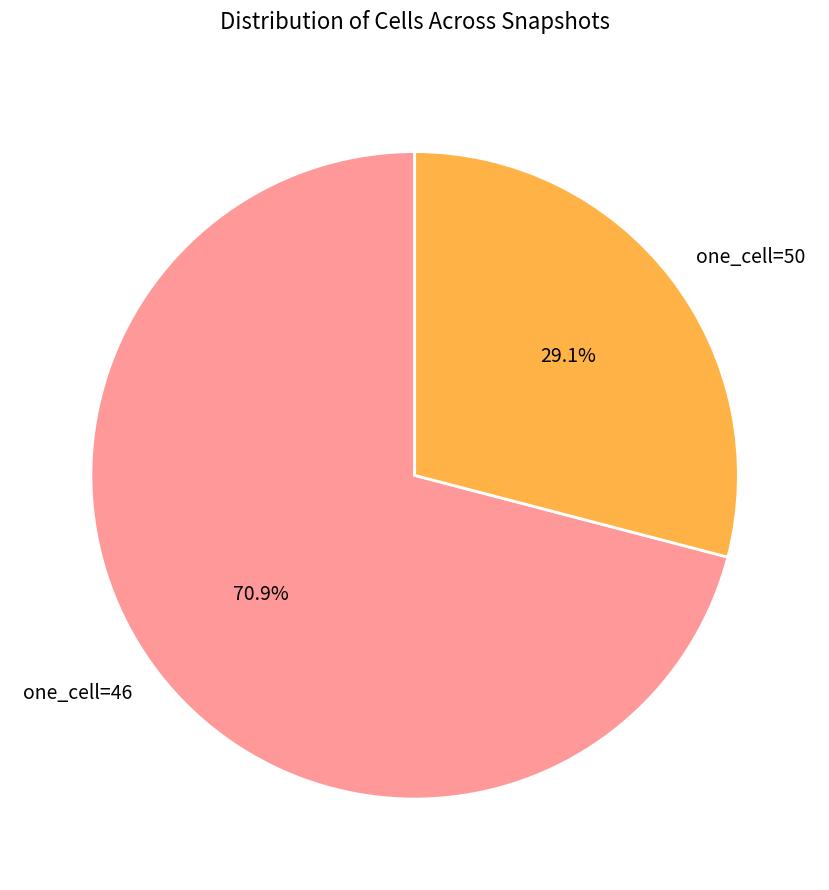

Which has a higher value, one_cell=46 or one_cell=50?

one_cell=46